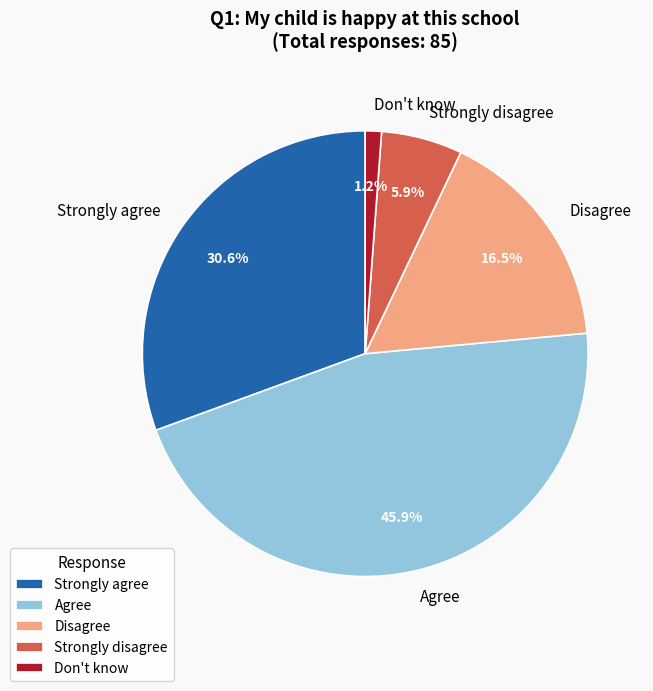

Count the number of slices in the pie.

5